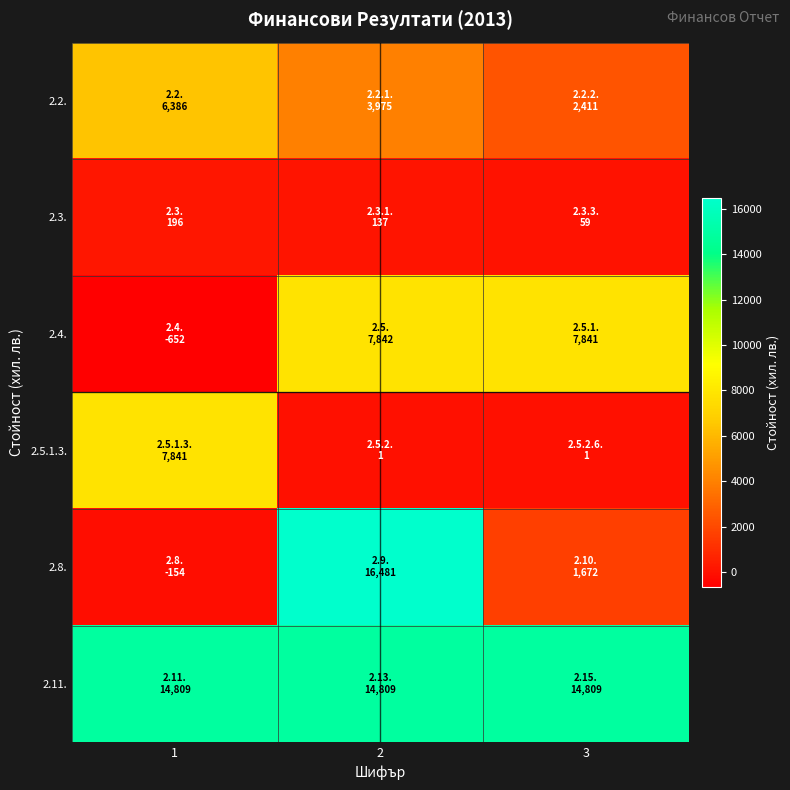

What is the spread (max minus min) of values at 3?

14808